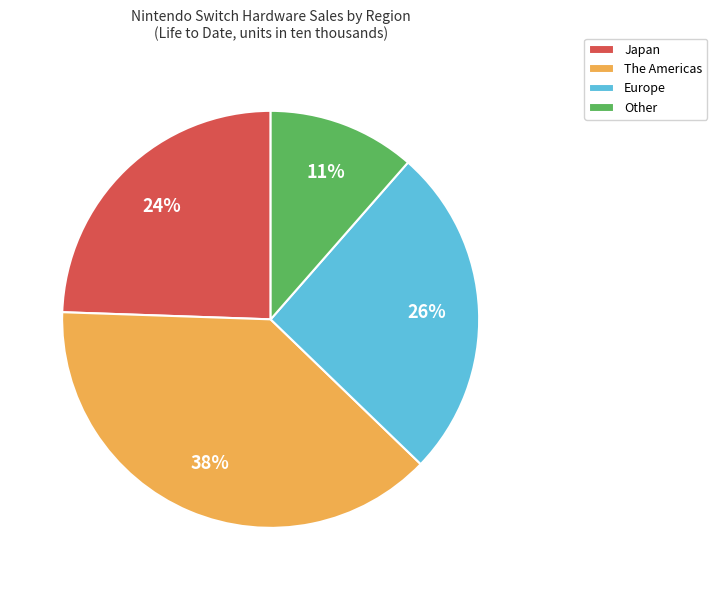

Does The Americas represent more than half of the total?

No